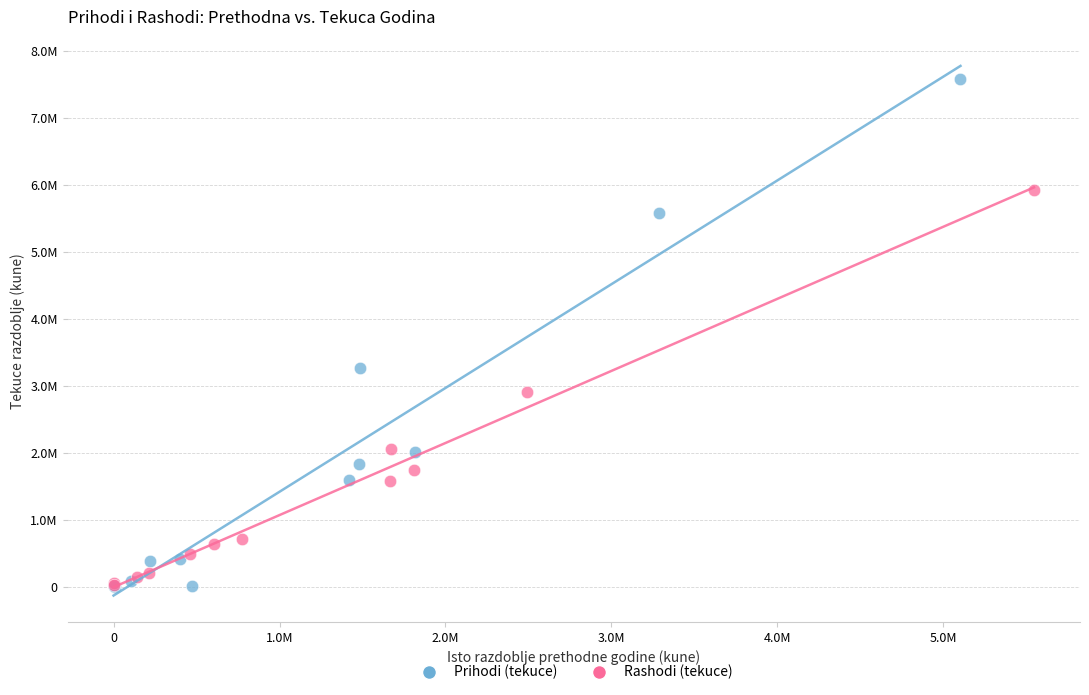

Which series has the widest spread of Y values?

Prihodi (tekuce)